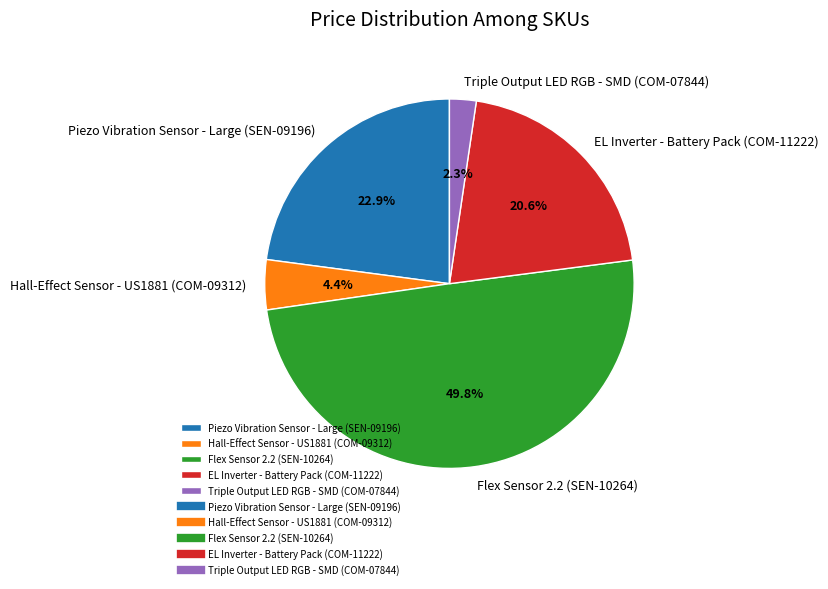

Combined, do Flex Sensor 2.2 (SEN-10264) and Triple Output LED RGB - SMD (COM-07844) account for over 50%?

Yes